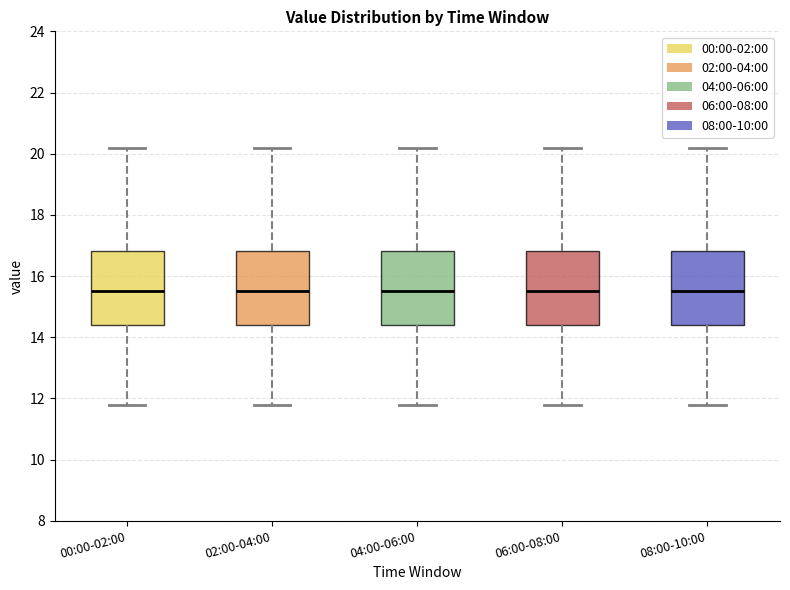

Reading left to right, read every box against the y-axis: the position of its median line, the range the box covers, and the ends of its whiskers. The values are not printed on the chart, so give them approximately, as read against the axis.

00:00-02:00: median 15.6, box 14.4 to 16.8, whiskers 11.8 to 20.2
02:00-04:00: median 15.6, box 14.4 to 16.8, whiskers 11.8 to 20.2
04:00-06:00: median 15.6, box 14.4 to 16.8, whiskers 11.8 to 20.2
06:00-08:00: median 15.6, box 14.4 to 16.8, whiskers 11.8 to 20.2
08:00-10:00: median 15.6, box 14.4 to 16.8, whiskers 11.8 to 20.2